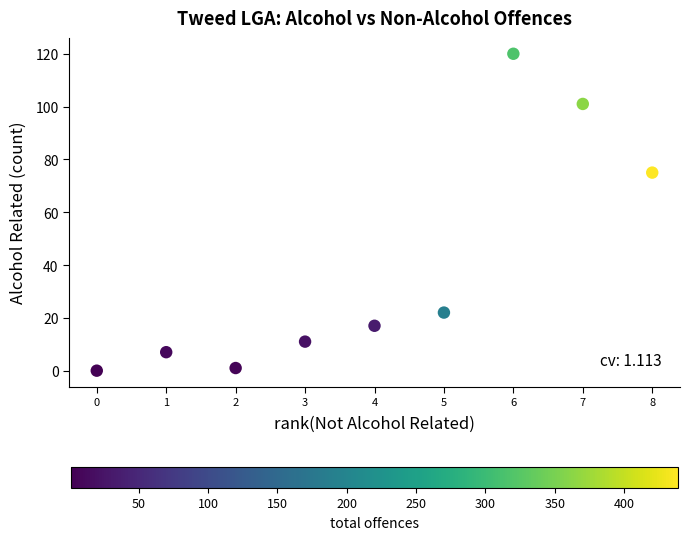

What Y value in the scatter plot is closest to 60?

75